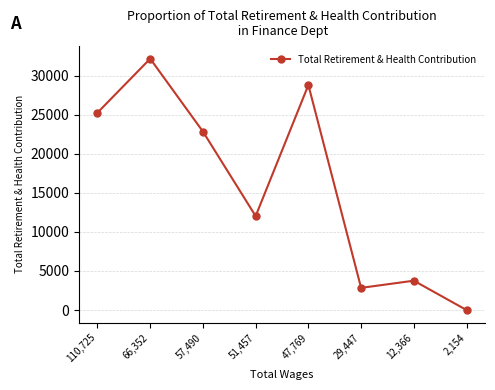

What is the greatest value displayed?

32161